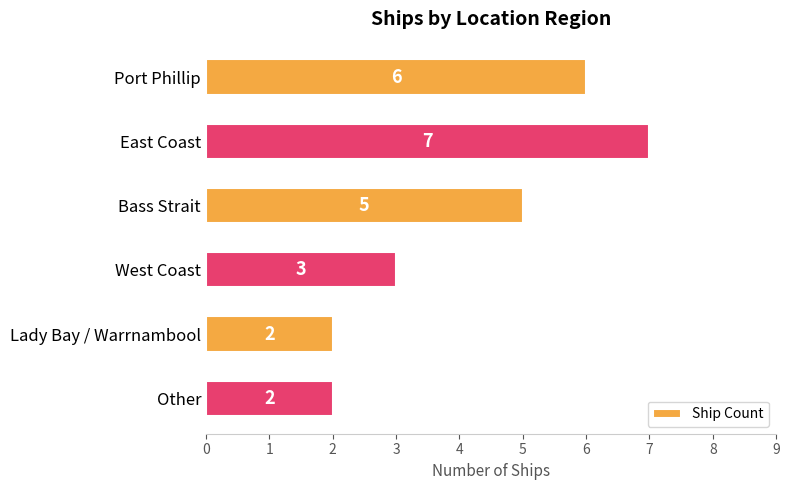

Approximately how many times larger is the value at Other compared to East Coast?

0.3